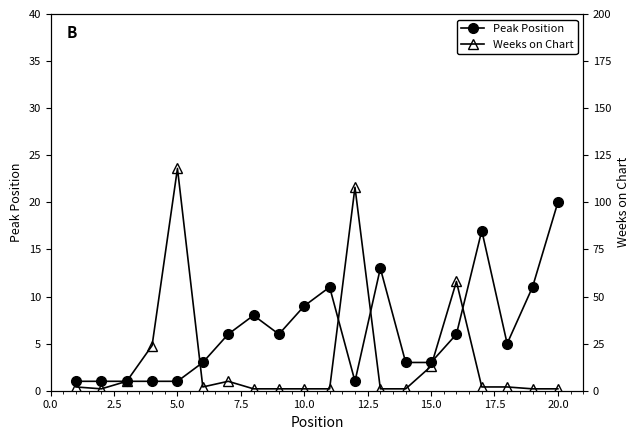

What is the difference between the second highest and minimum values in the Weeks on Chart series?

107